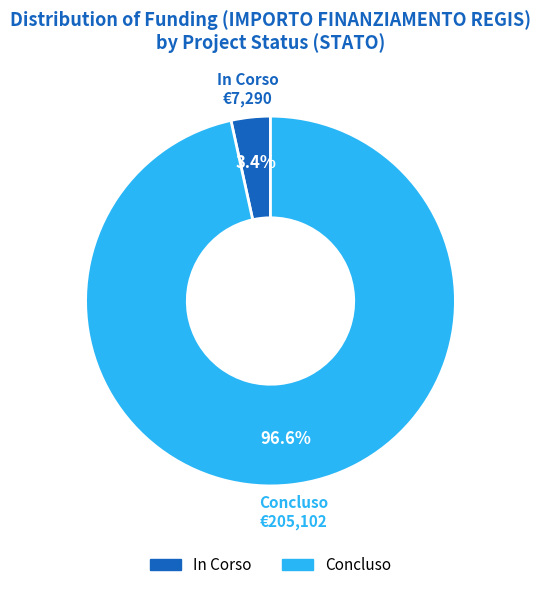

To the nearest percent, what is the average slice percentage?

50%